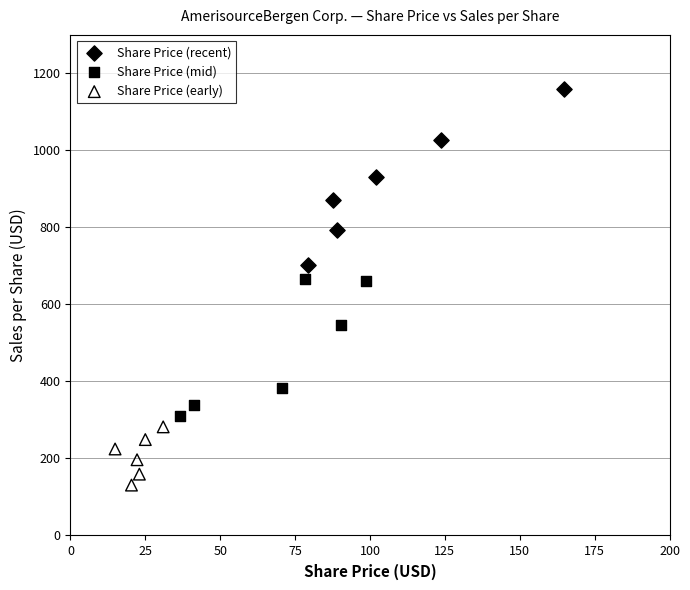

Which series has the widest spread of Y values?

Share Price (recent)